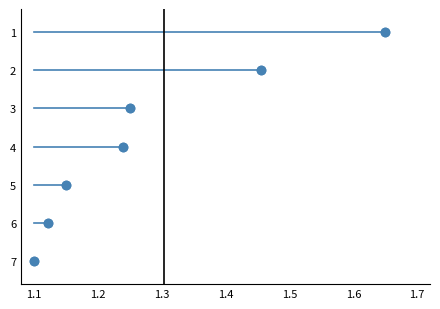

What is the average Y value?

4